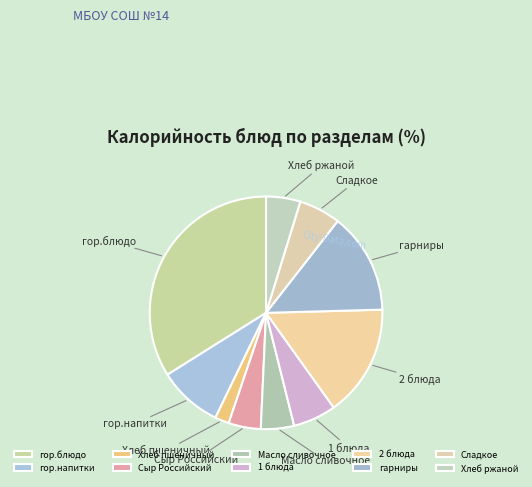

What is the largest slice in the pie chart?

гор.блюдо